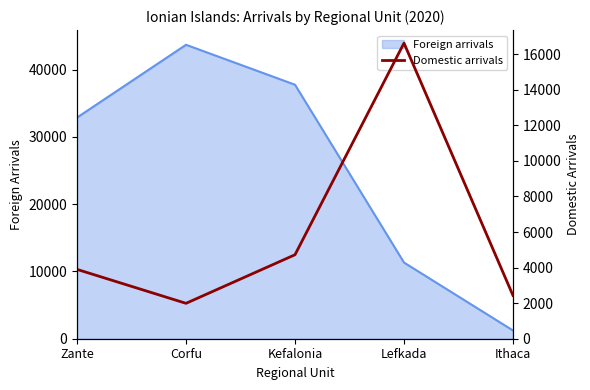

The Foreign arrivals series shows 37757 at Kefalonia. True or false?

True